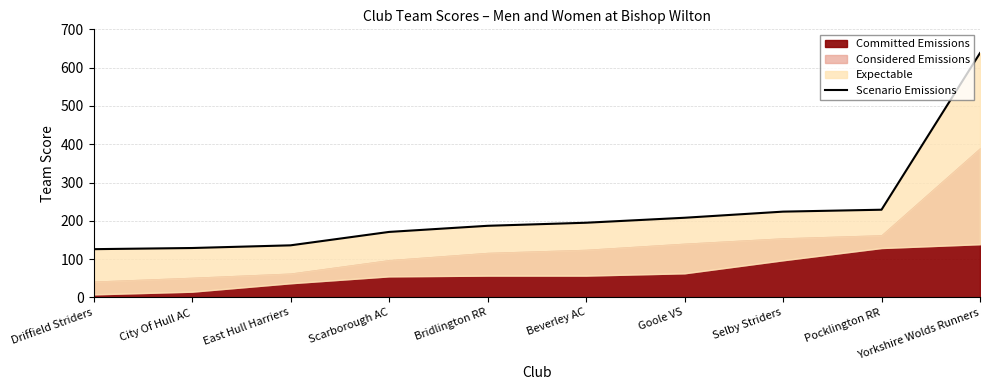

True or false: the data has more than 1 interior local peaks.

False